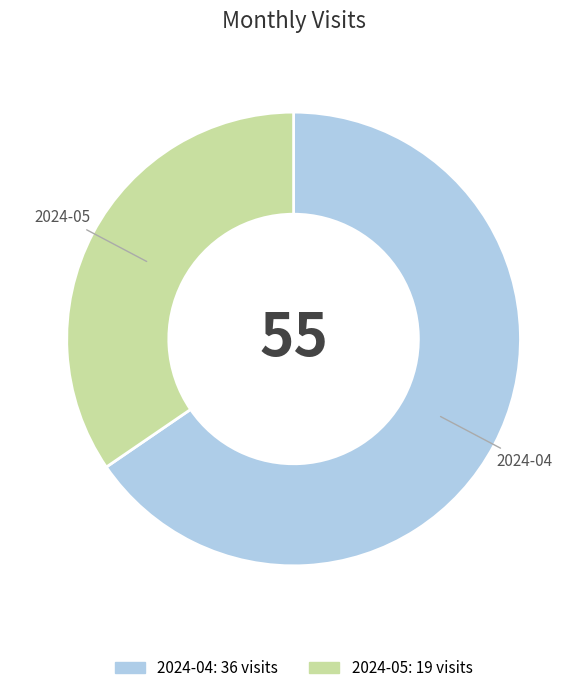

Which category has the biggest portion of the pie?

2024-04